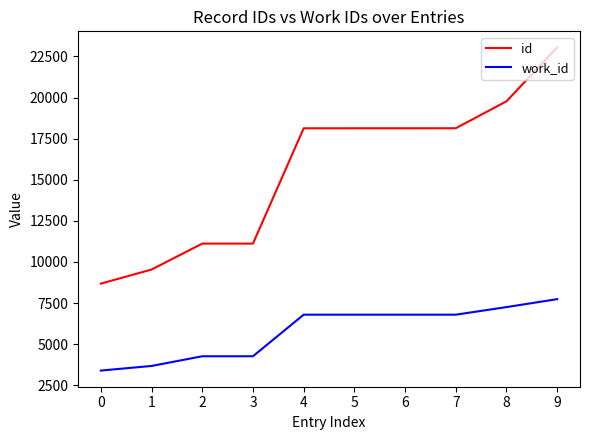

True or false: work_id and id cross at least once.

False